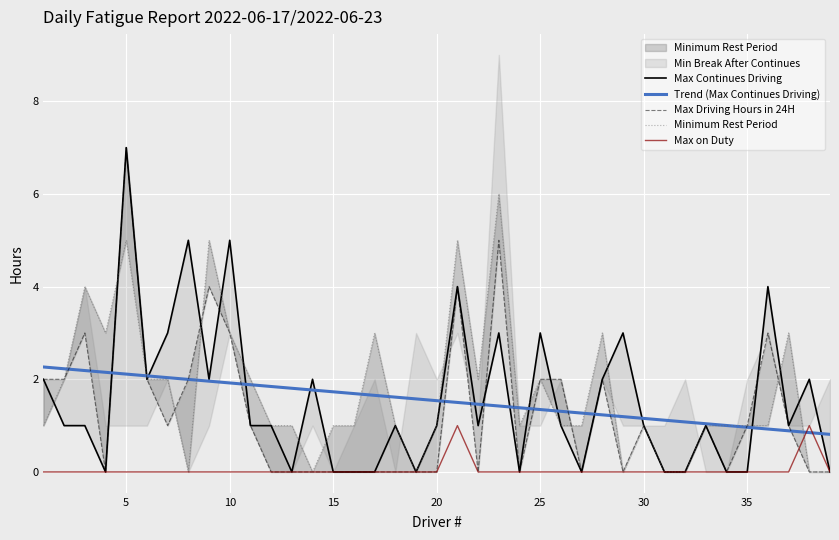

How many intersections are there between Trend (Max Continues Driving) and Max on Duty?

2